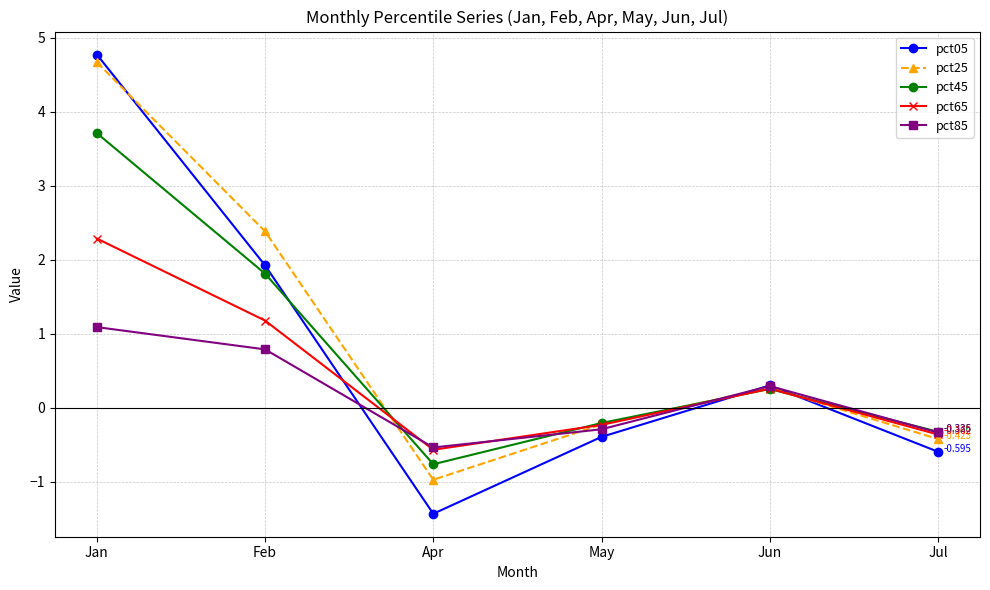

At which label does pct45 first exceed 0?

Jan